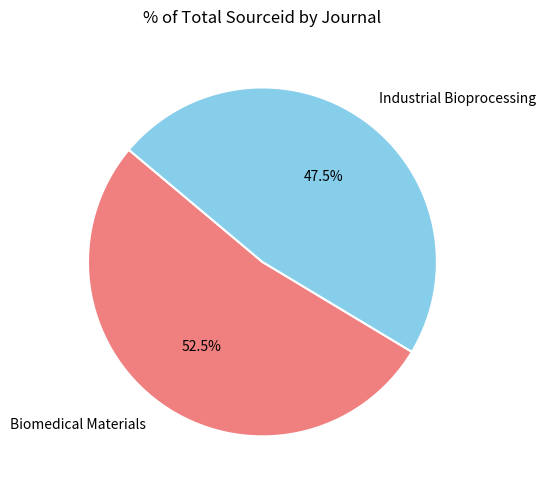

To the nearest percent, what is the combined percentage of Industrial Bioprocessing and Biomedical Materials?

100%